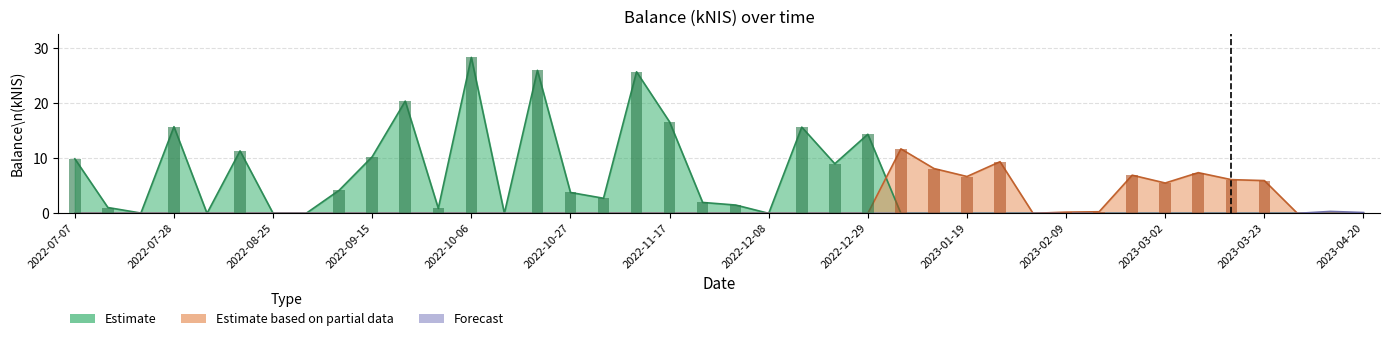

Count the Forecast values in the range 0 to 1.

40